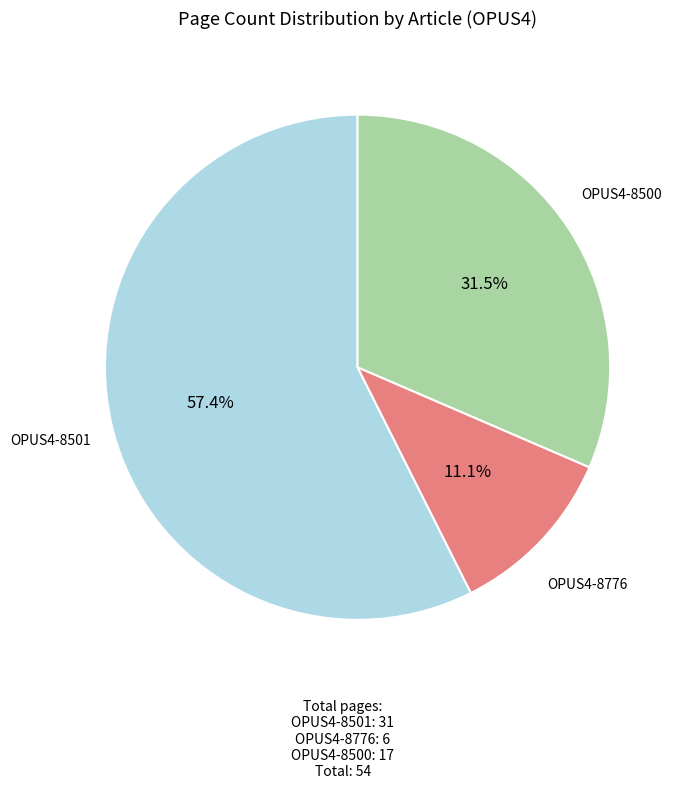

How many slices are in this pie chart?

3